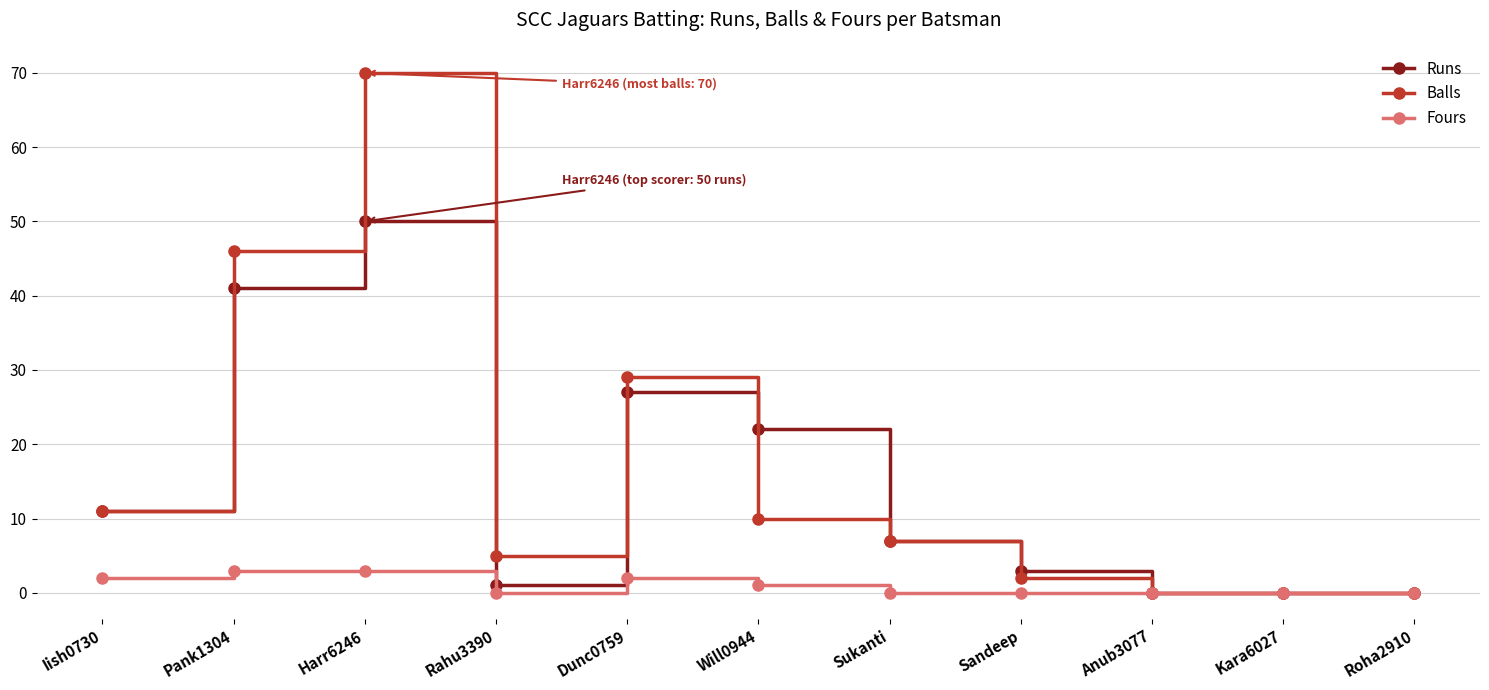

What is the sum of the Balls values at Kara6027 and Pank1304?

46